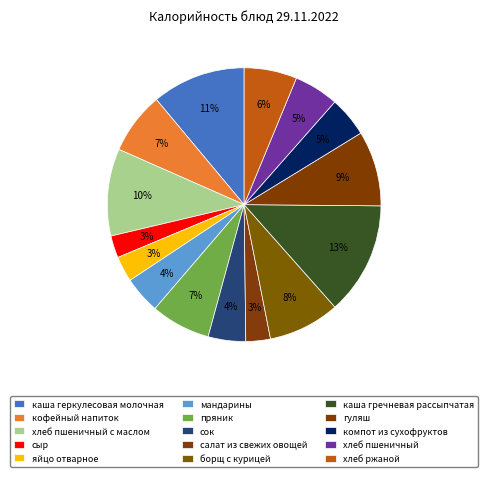

True or false: сок accounts for 1% of the total.

False